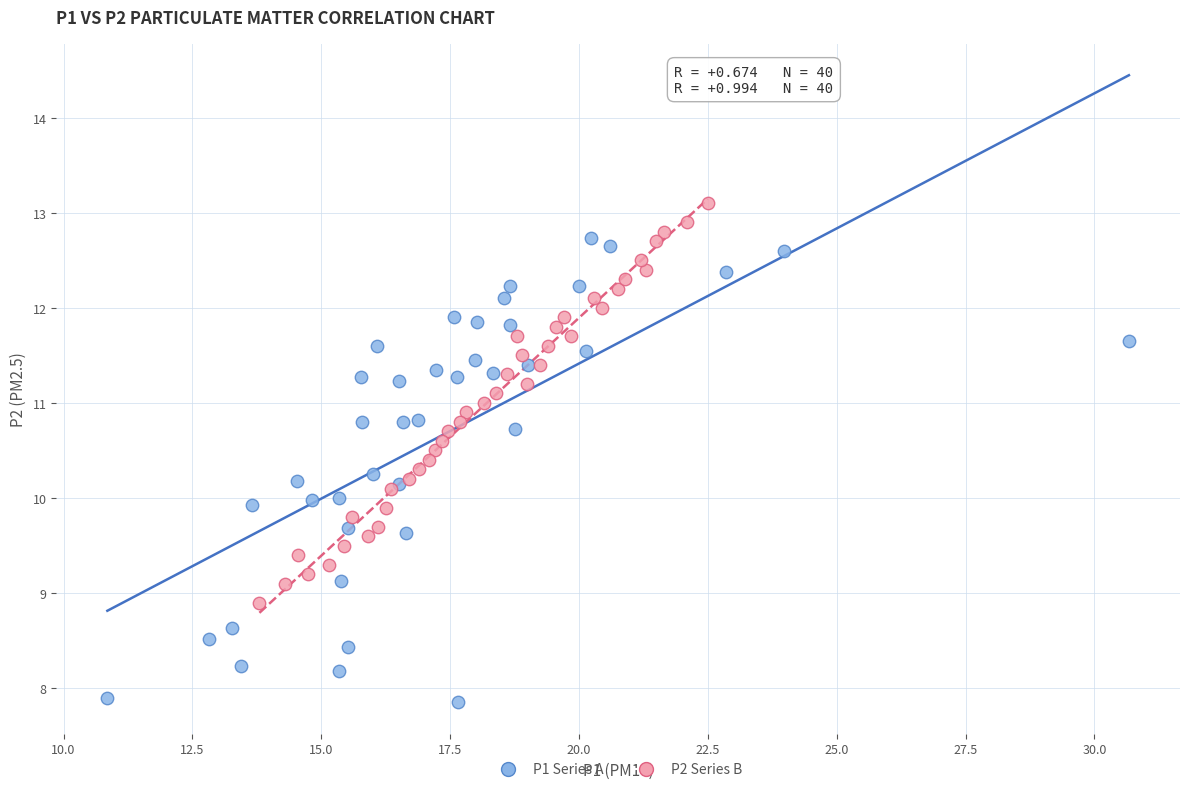

Which series contains the lowest Y value?

P1 Series A